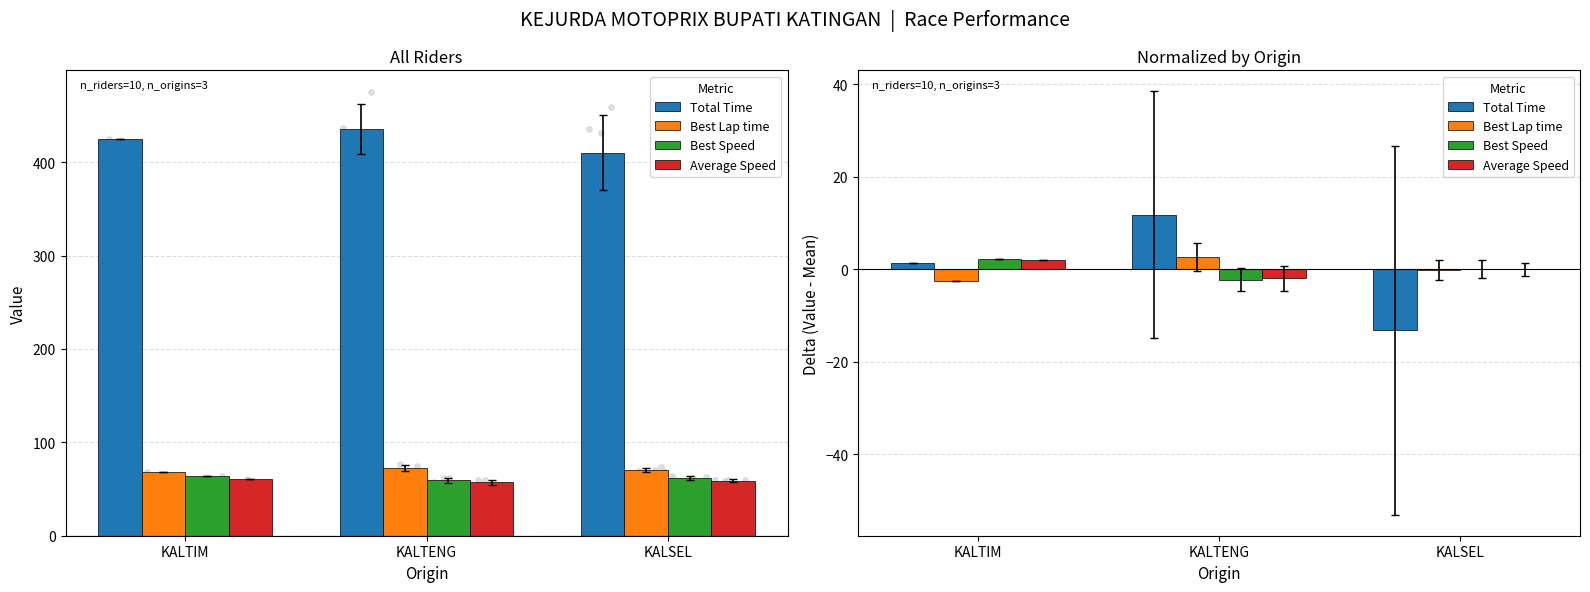

What is the total value across all series at KALTENG?

10.3